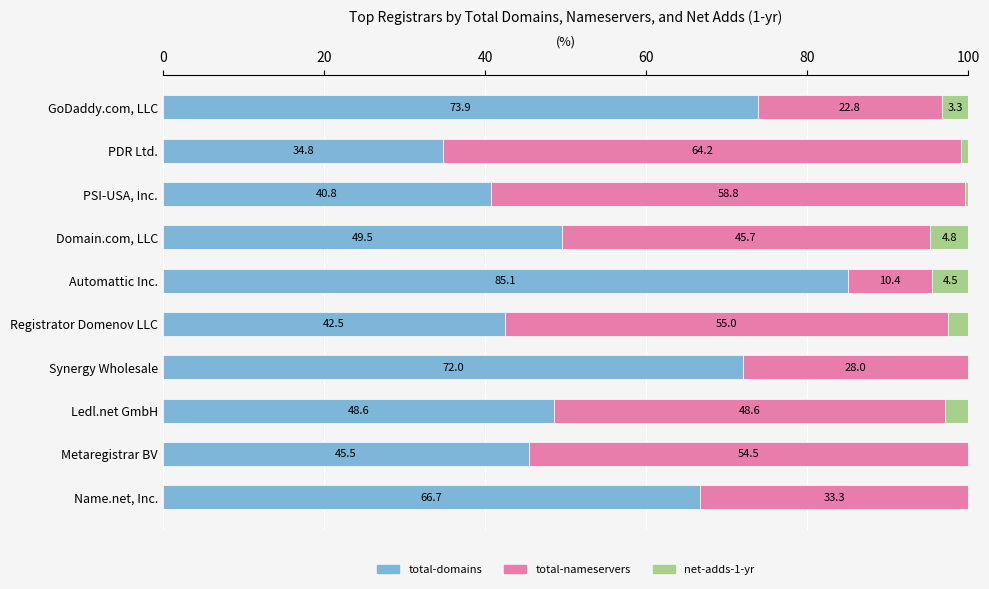

The value of total-domains at Metaregistrar BV is 78.4. True or false?

False